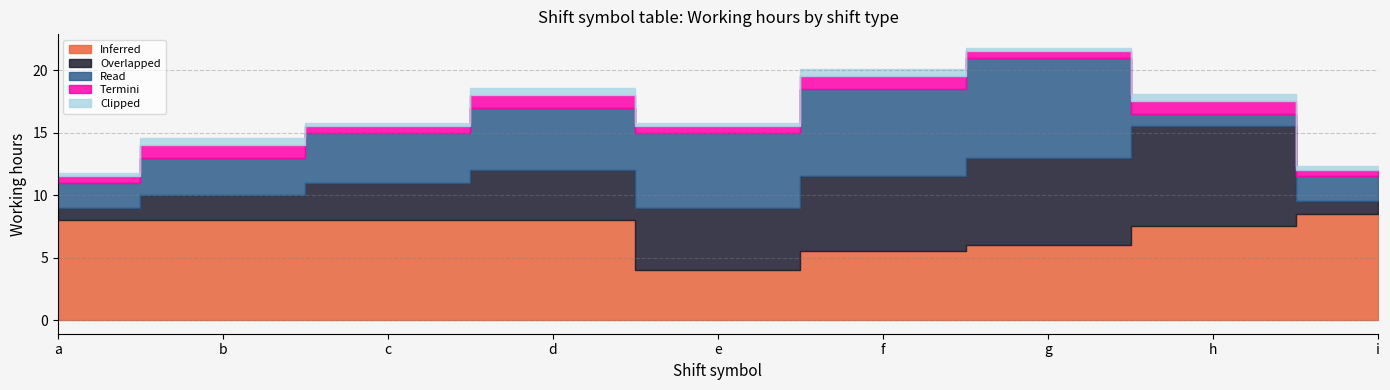

What are all the series names shown in the legend?

Inferred, Overlapped, Read, Termini, Clipped